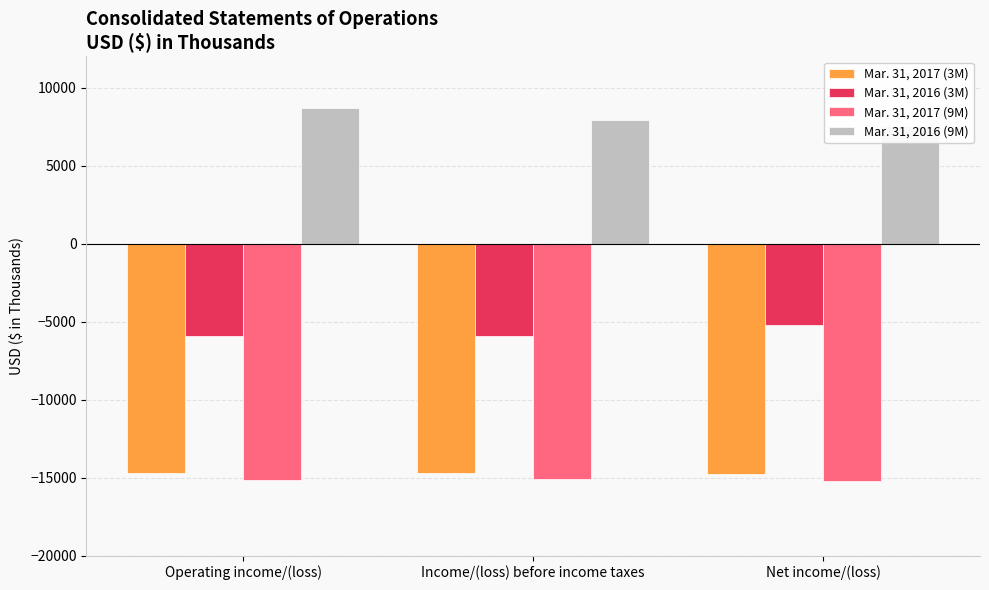

What is the spread (max minus min) of values at Operating income/(loss)?

23836